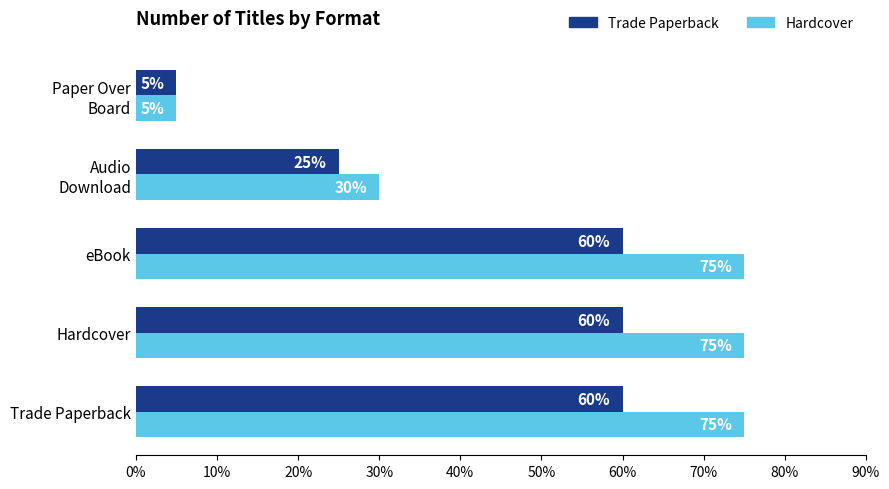

What is the maximum value shown in the chart?

75